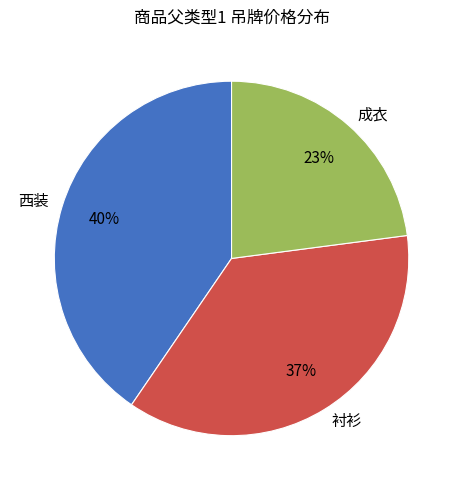

Which slice is the smallest?

成衣